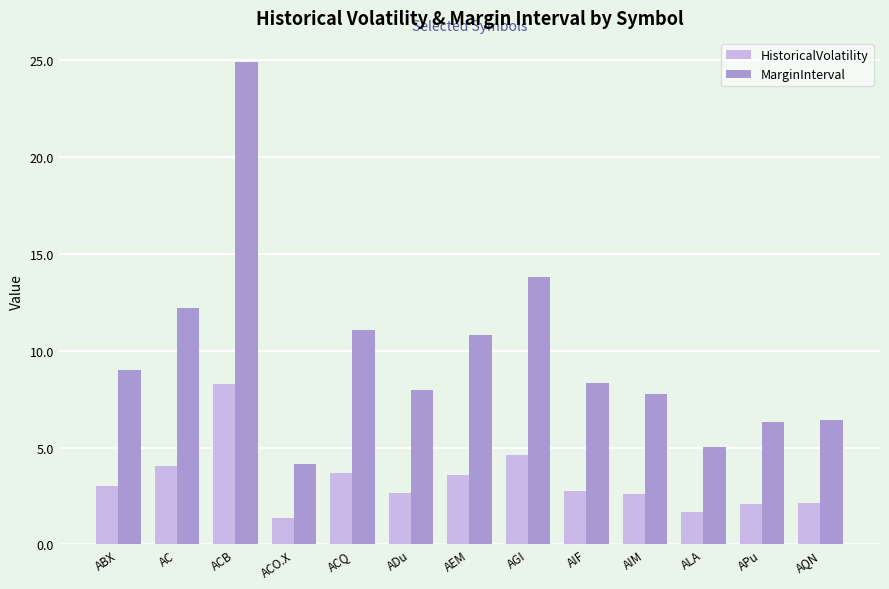

Which series changed the most between AGI and ALA?

MarginInterval